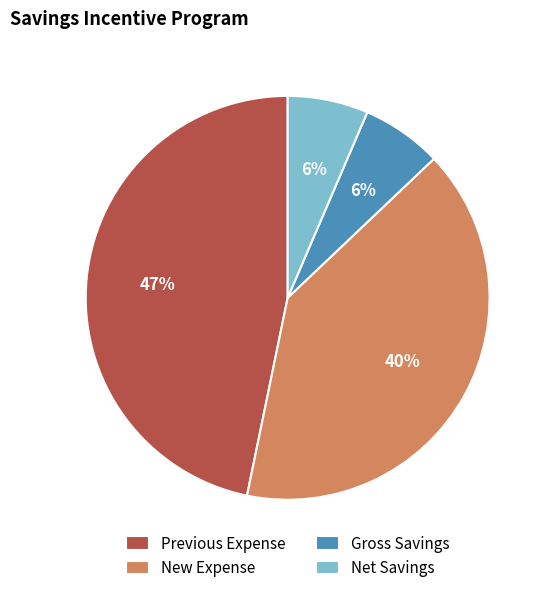

Do Net Savings and Gross Savings together represent more than half of the pie?

No